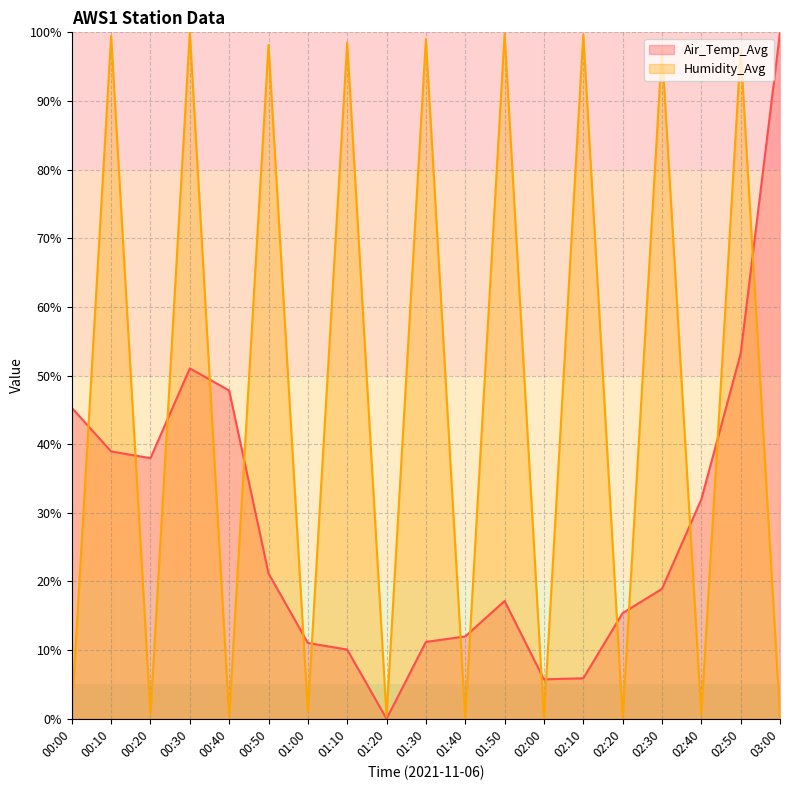

How many data points in Air_Temp_Avg are less than 18?

9